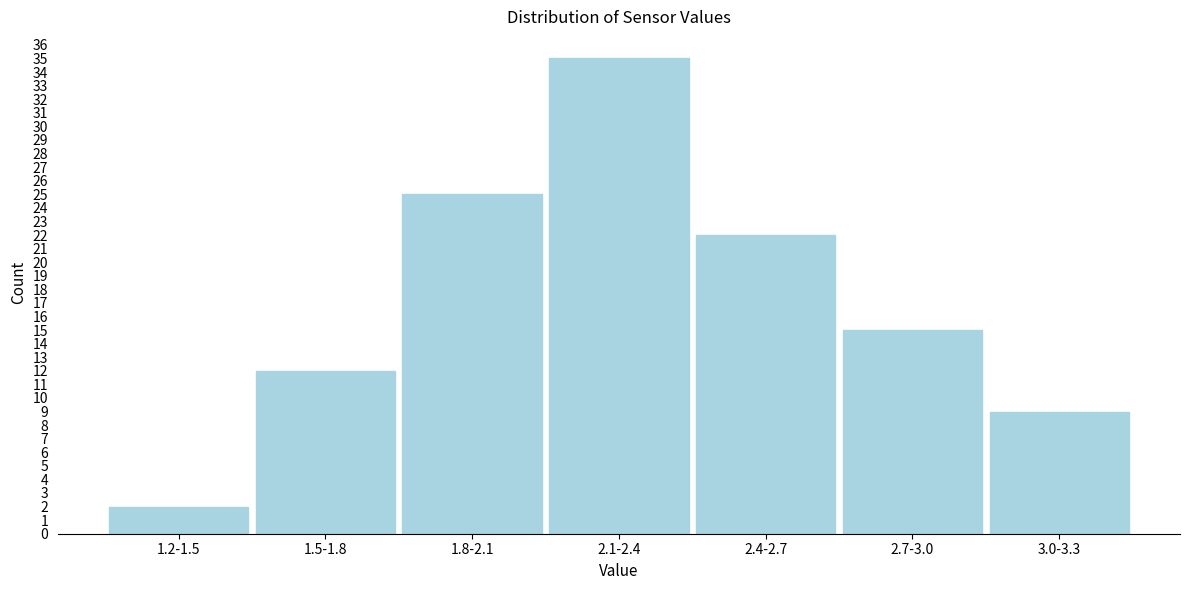

Reading left to right, extract all data points from this chart.

2	12	25	35	22	15	9